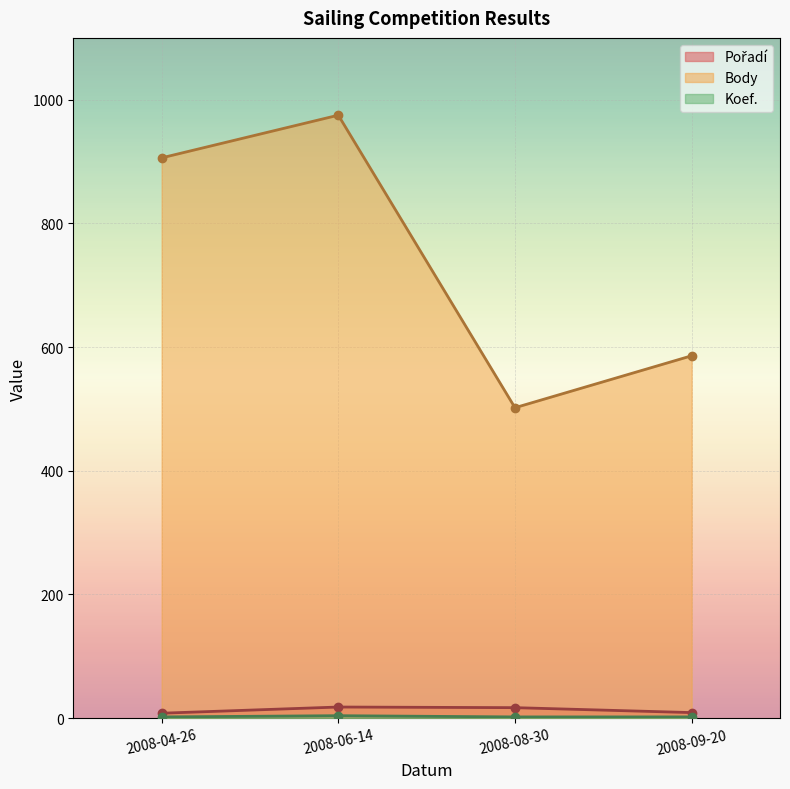

At which category does Body reach its first local valley?

2008-08-30